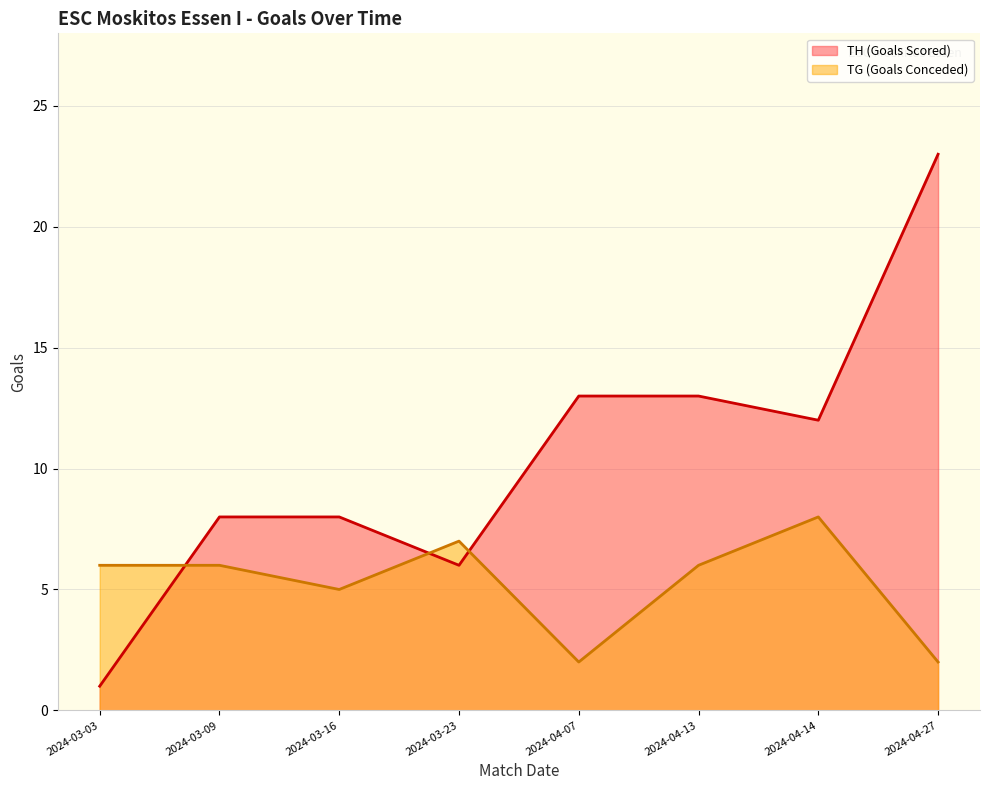

In TH (Goals Scored), how many points are lower than both neighbors (excluding endpoints)?

2